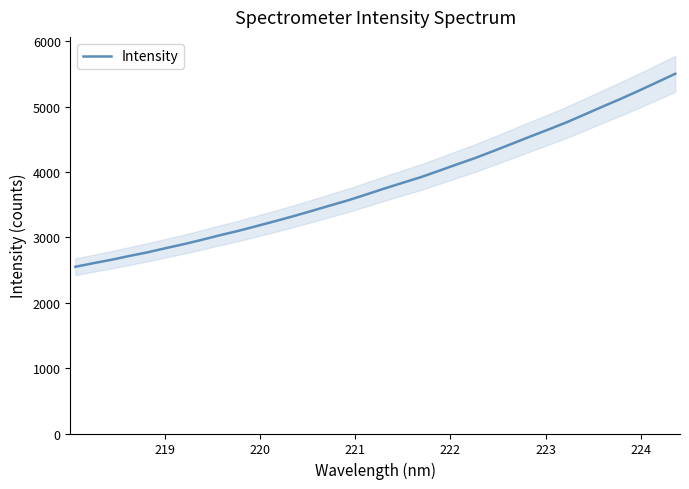

What is the lowest value of the Intensity series?

2550.8